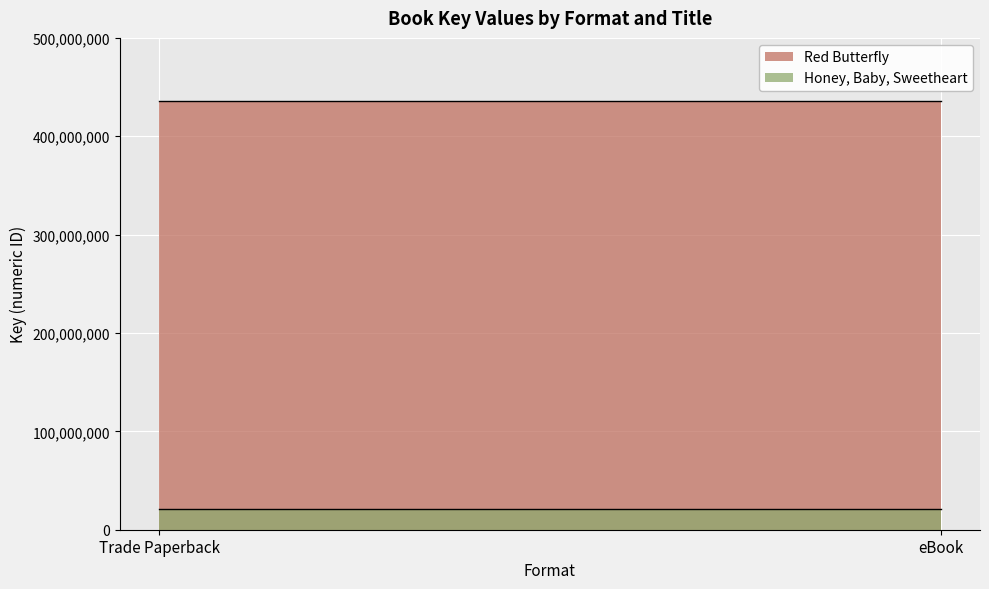

What is the maximum value for Honey, Baby, Sweetheart?

20692221